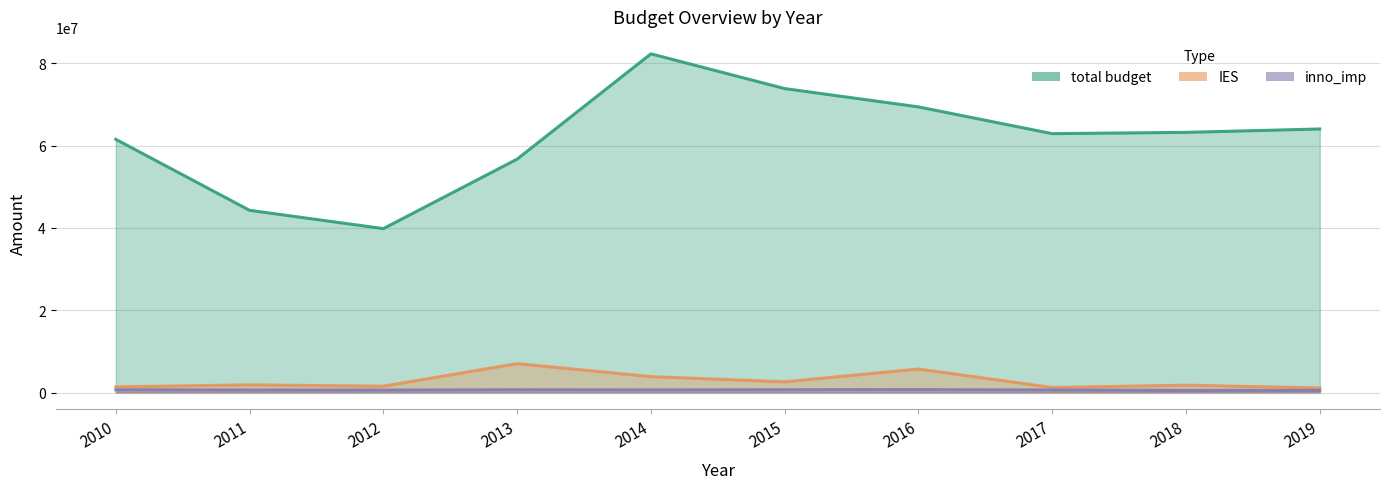

True or false: inno_imp has a value of 991691.2 at 2011.

False